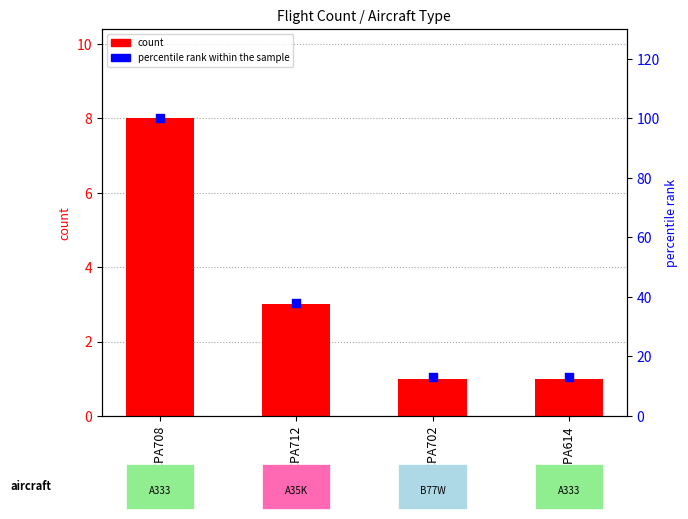

What is the total value across all series at CPA712?

41